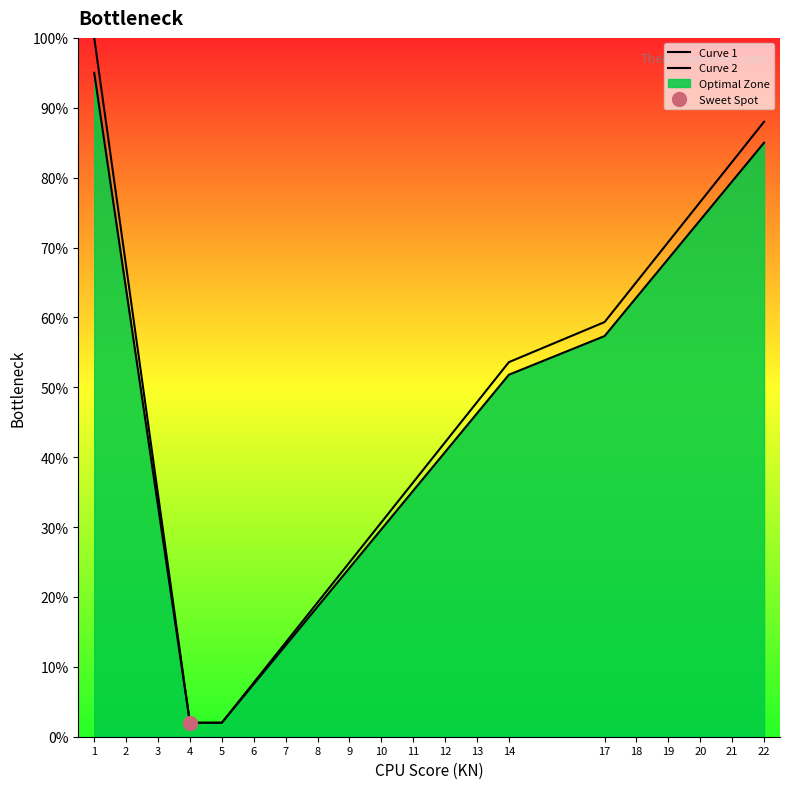

Is it true that Curve 1 equals 70.8 at 19?

True